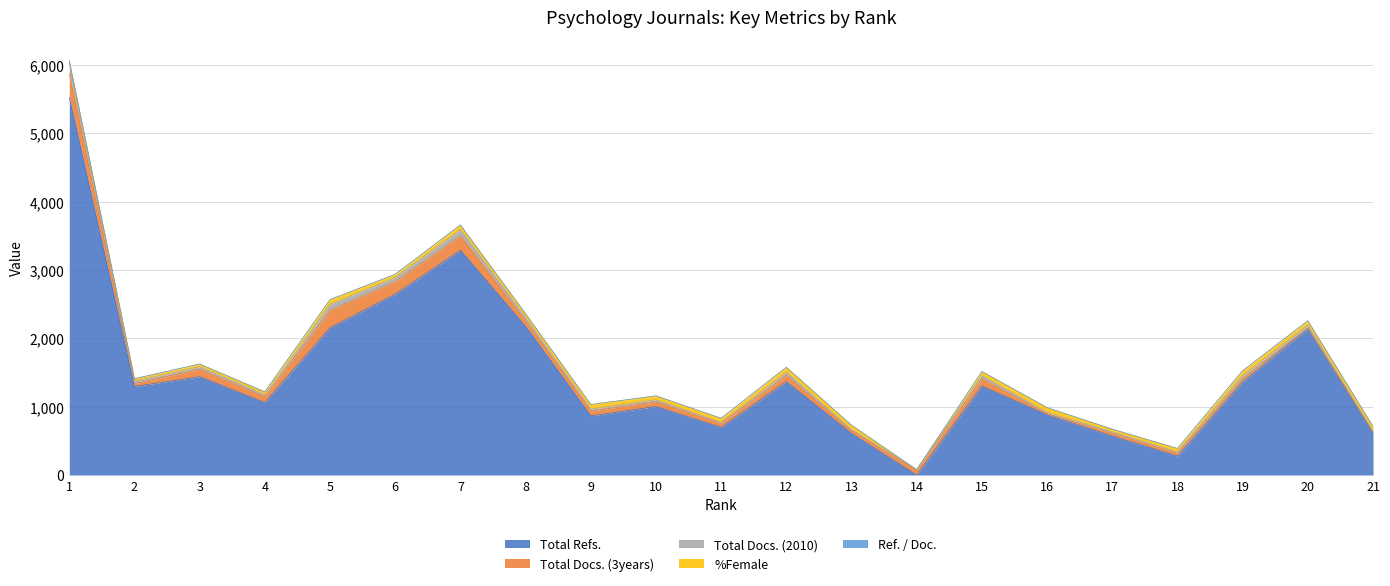

Is the value of %Female at 3 greater than the value of Total Docs. (2010) at 3?

Yes